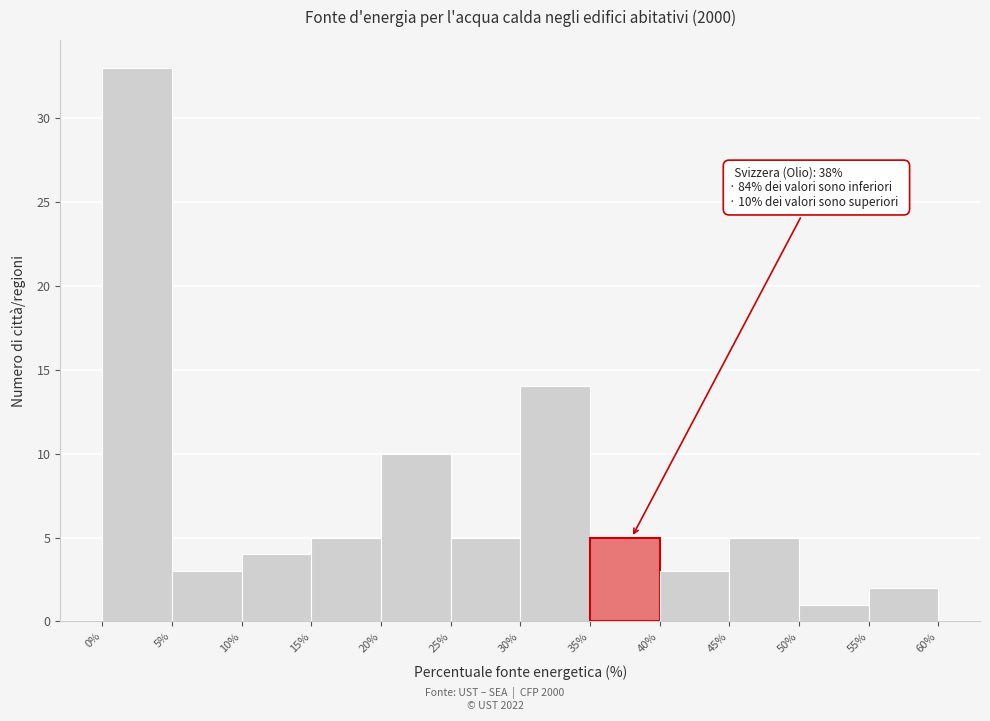

Which range on the x-axis has the tallest bar?

0% to 5%